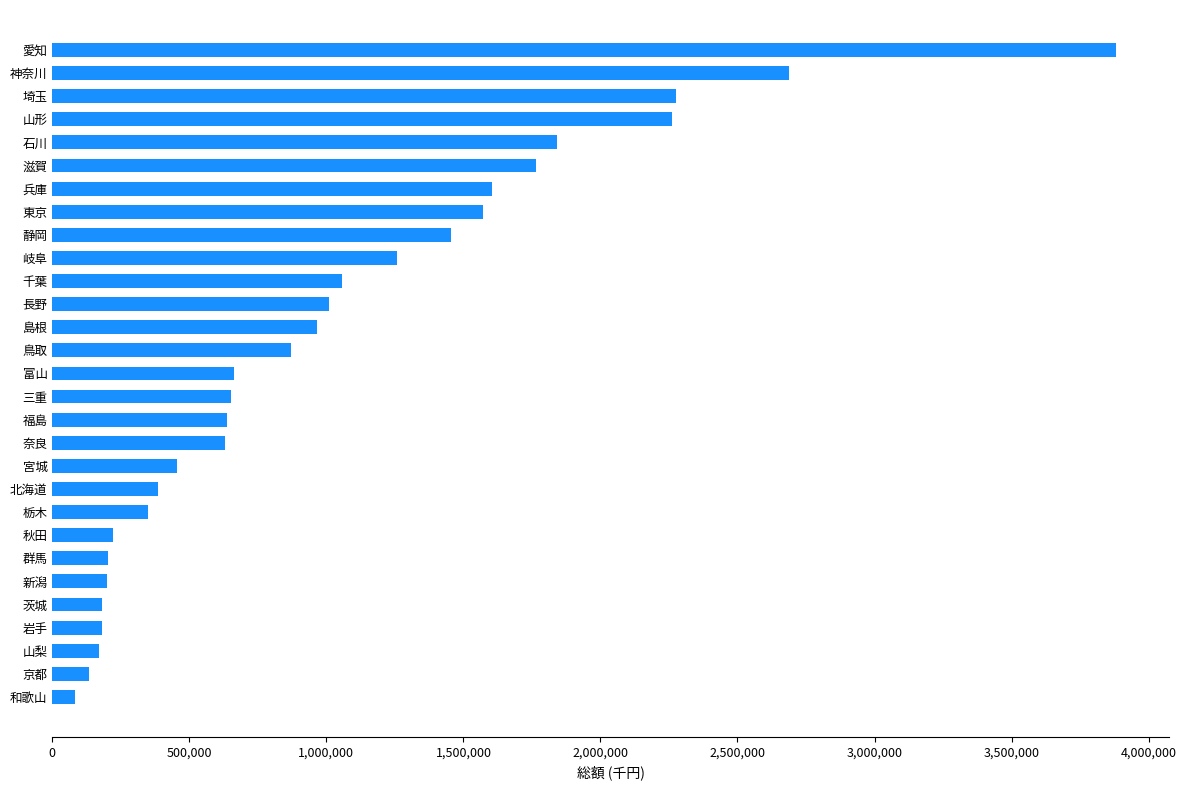

How many data points are less than 661488?

14